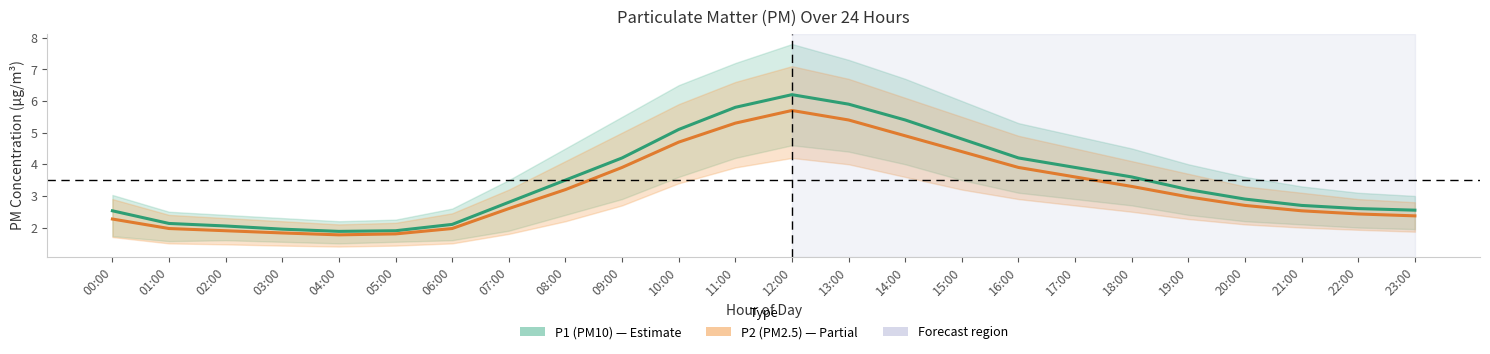

What is the sum of all P2 (PM2.5) values?

77.4